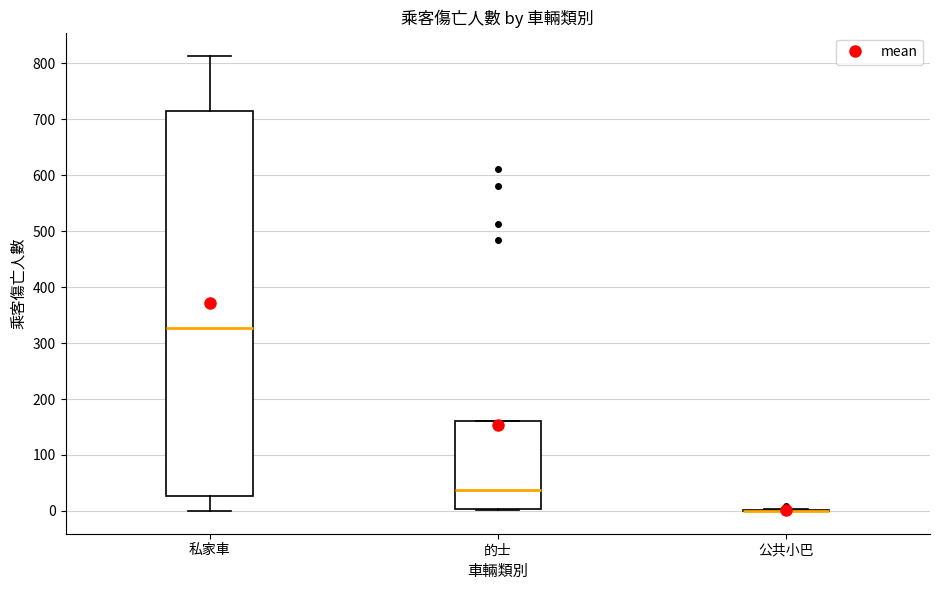

Reading left to right, transcribe this box plot: for each box, give where its median line is, the range the box spans, and where its two whiskers end, as read against the y-axis. The values are not printed on the chart, so give them approximately, as read against the axis.

私家車: median 330, box 30 to 710, whiskers 0 to 810
的士: median 40, box 0 to 160, whiskers 0 to 160
公共小巴: box collapsed to a line at 0, whiskers 0 to 0